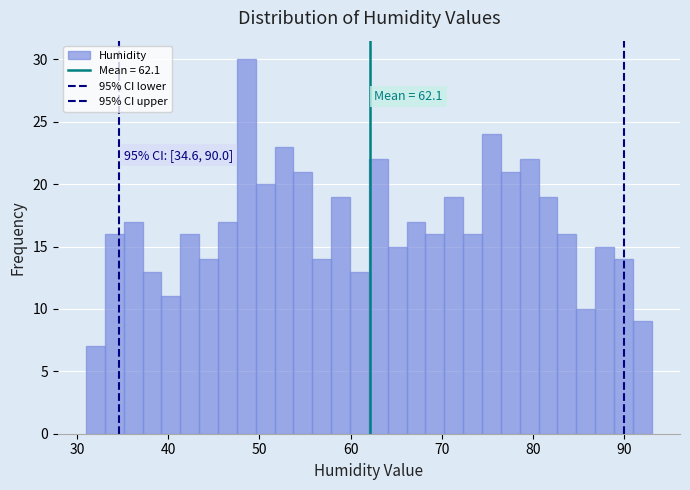

Around what value on the x-axis is the tallest bar? Give the approximate position of its centre, as read against the axis.

49